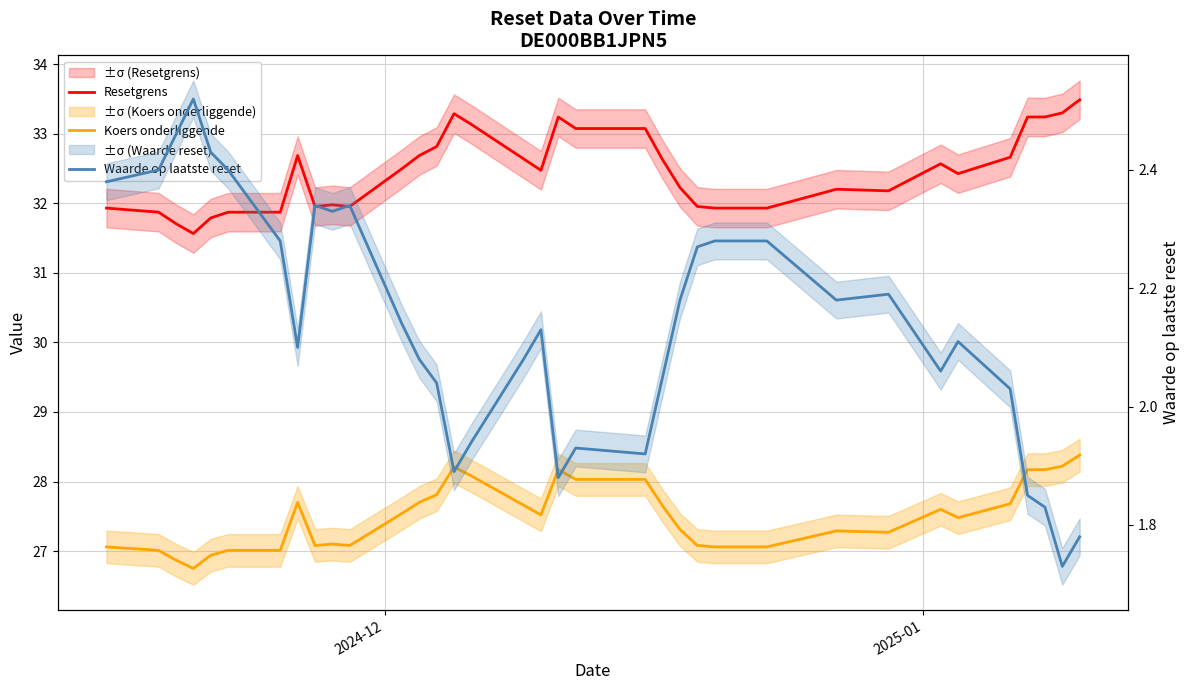

How many data points in Resetgrens are above 32?

22